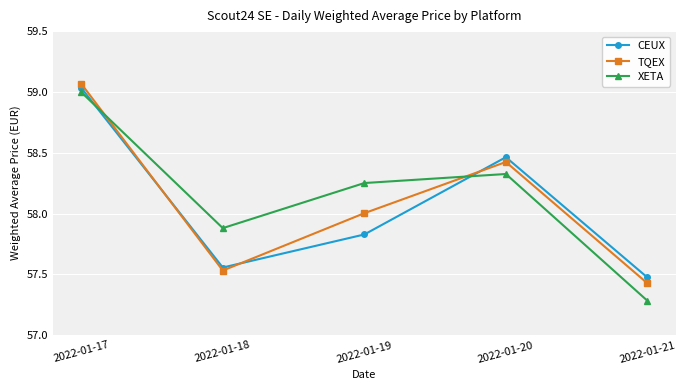

Is the value of TQEX at 2022-01-20 greater than the value of CEUX at 2022-01-20?

No